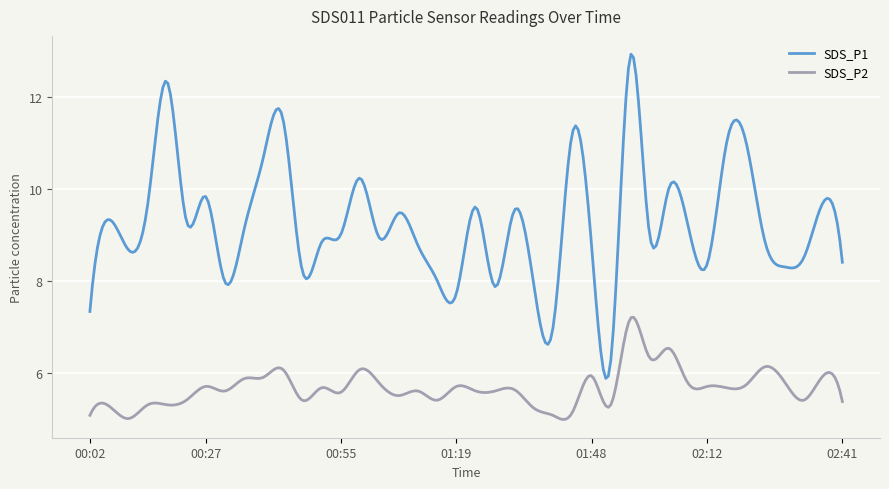

Rank the series by their maximum value, from lowest to highest.

SDS_P2, SDS_P1